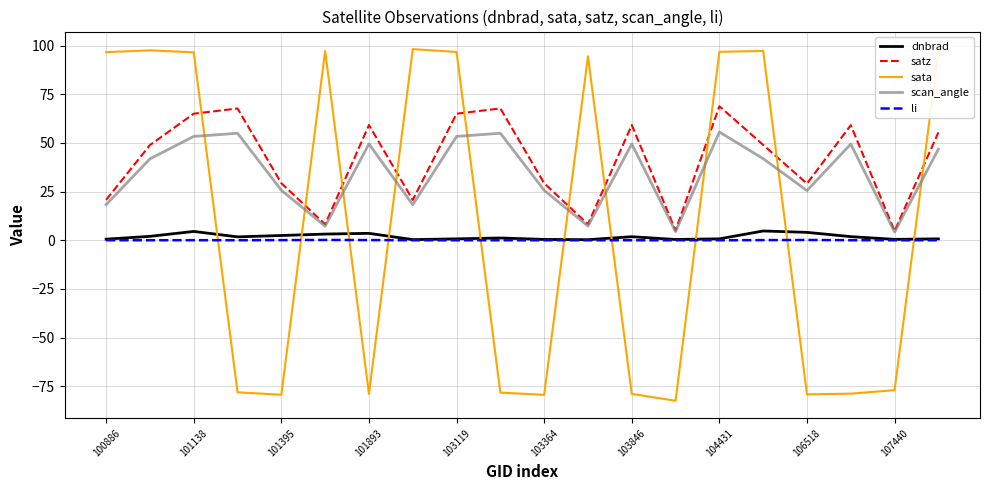

Which series has the widest spread of values?

sata